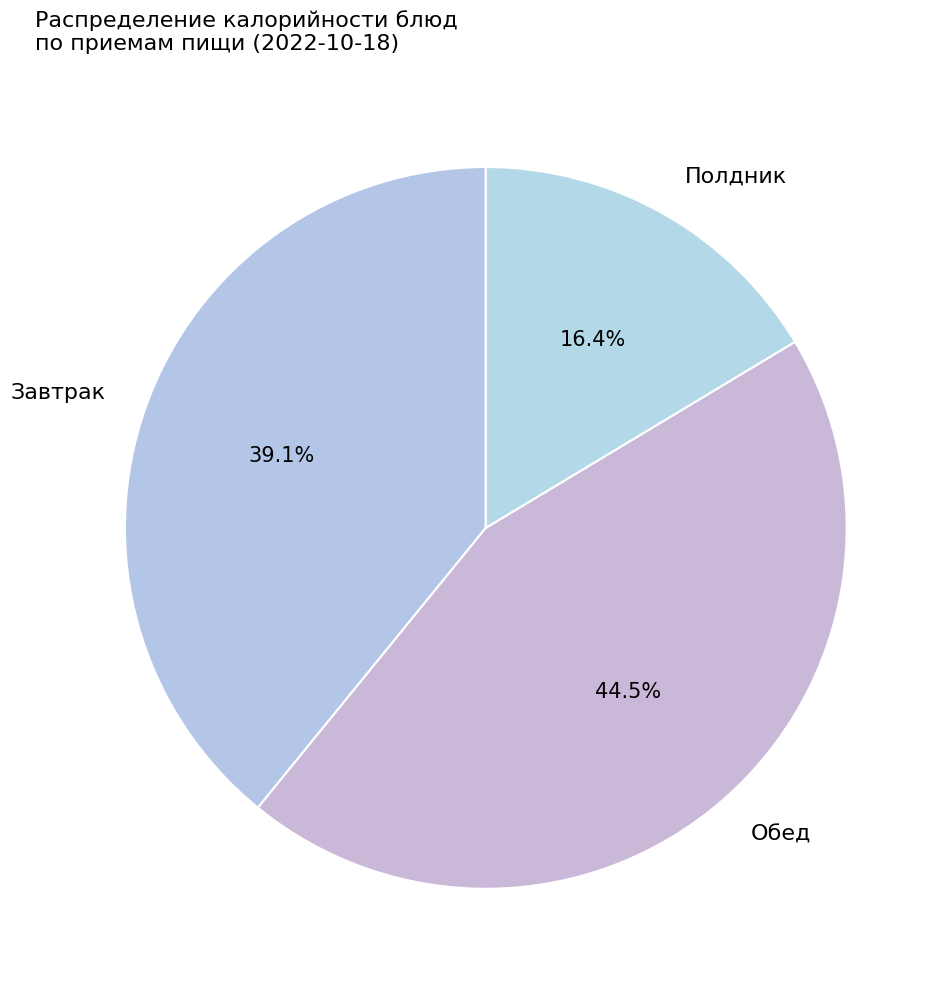

What portion of the pie excludes Обед?

55.5%